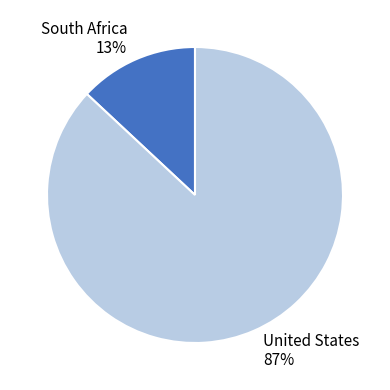

Combined, do United States 87% and South Africa 13% account for over 50%?

Yes